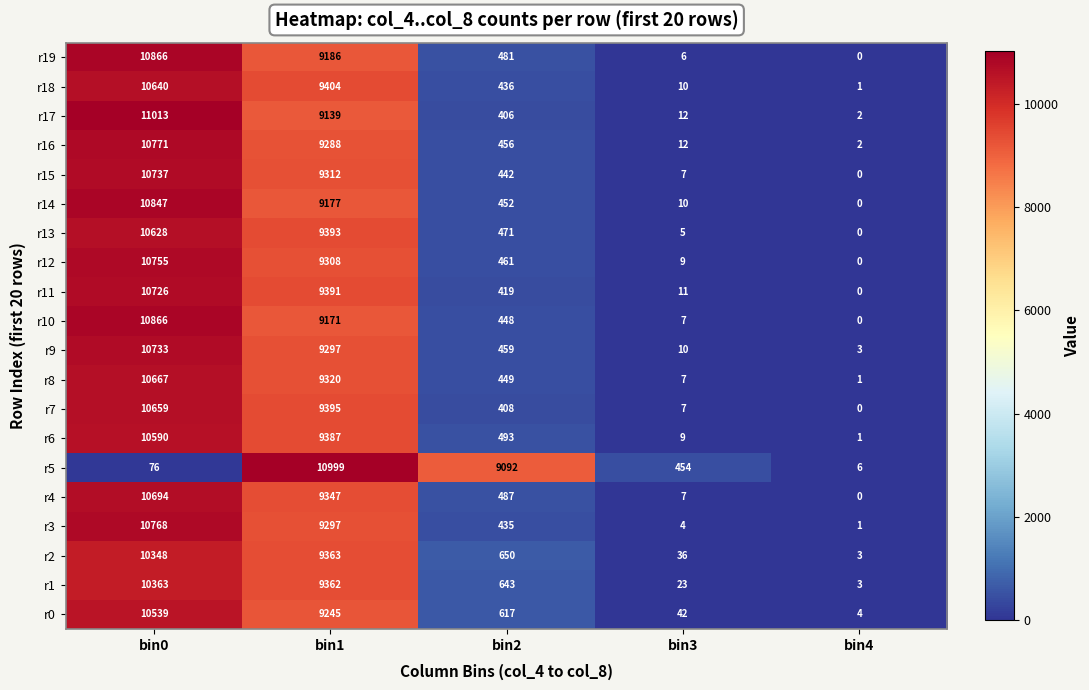

The value of r6 at bin3 is 13. True or false?

False